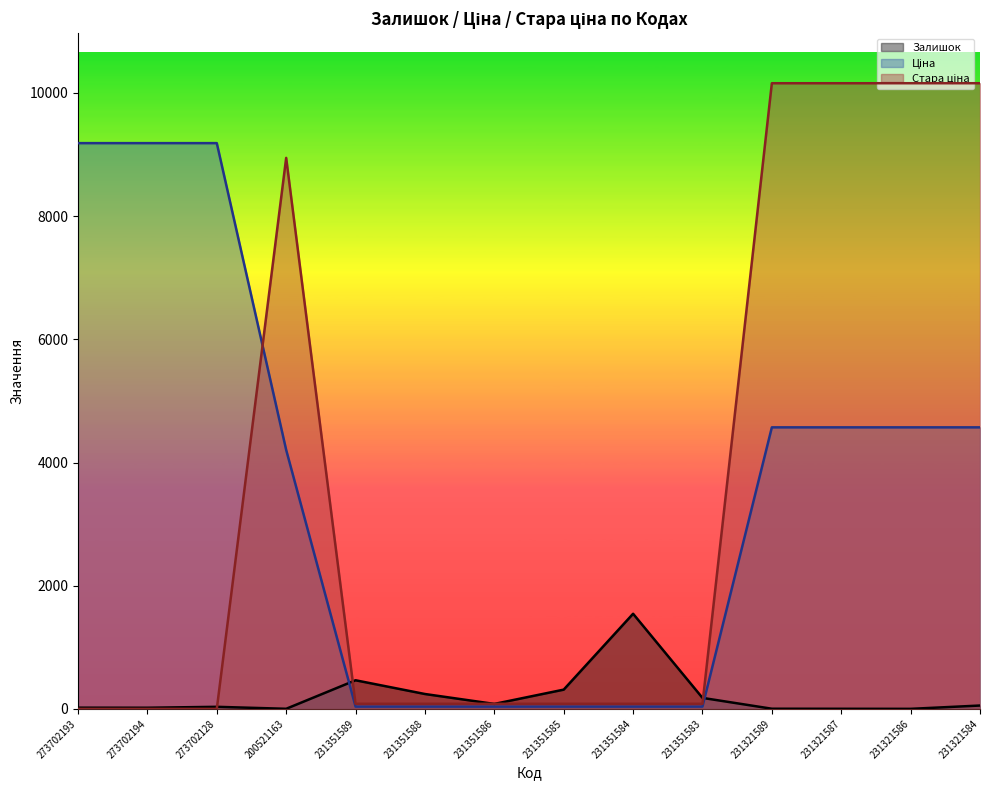

Is the value of Ціна at 231321589 greater than the value of Стара ціна at 231351583?

Yes